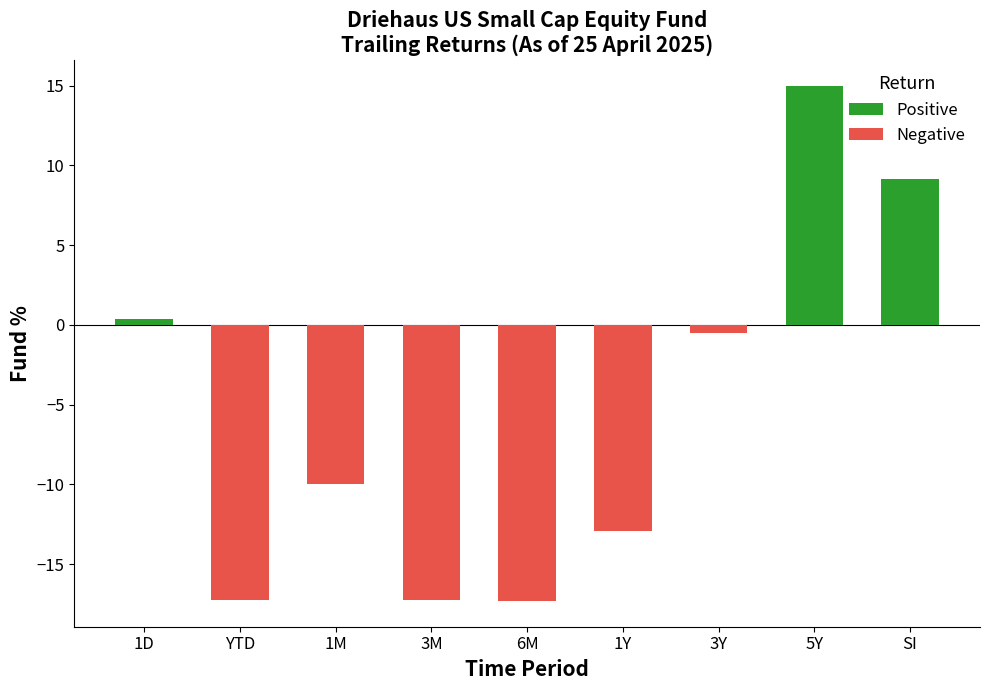

What is the value of the 4th bar from the left?

-17.3